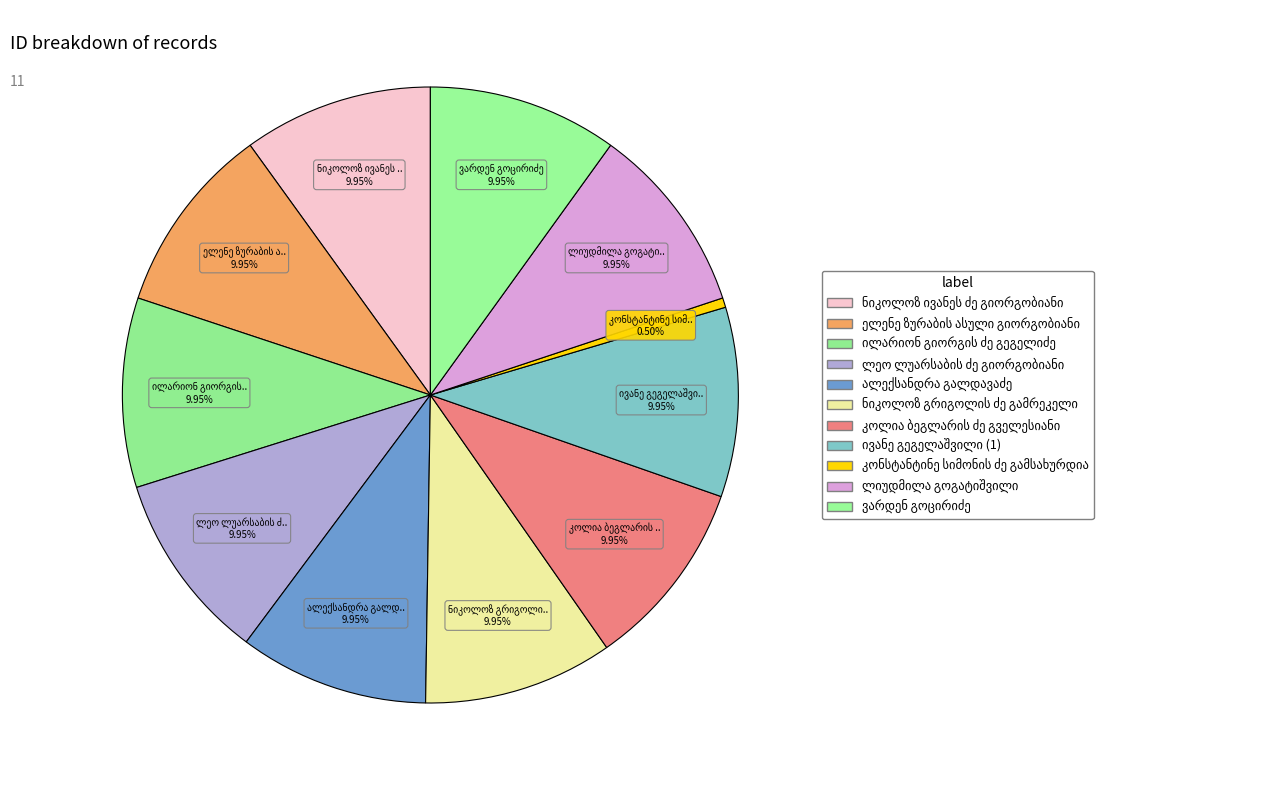

What percentage is NOT represented by ნიკოლოზ ივანეს ძე გიორგობიანი?

90.0%